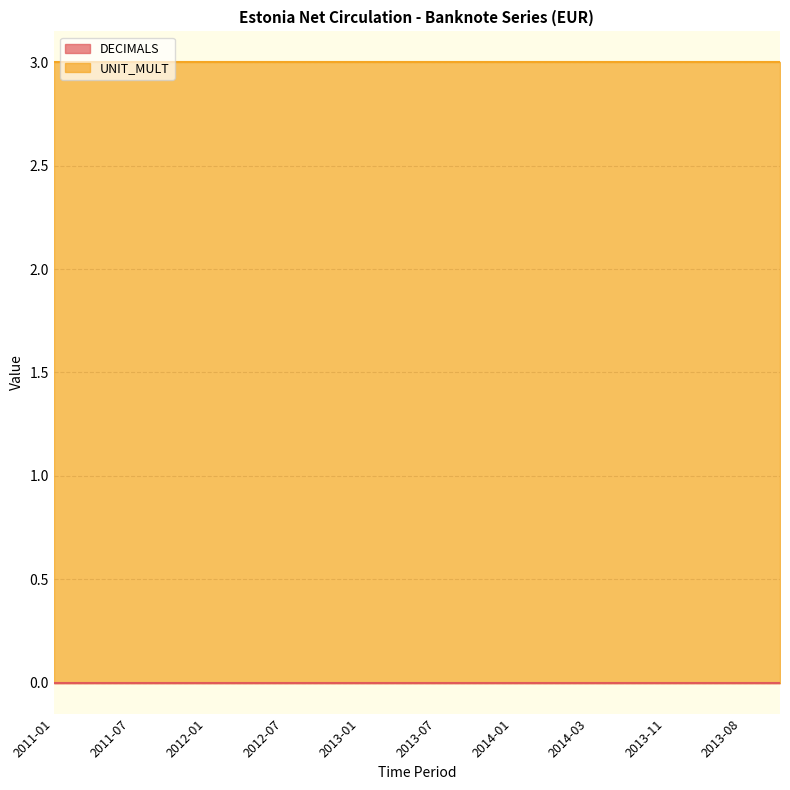

Which series has the largest total across all categories?

UNIT_MULT